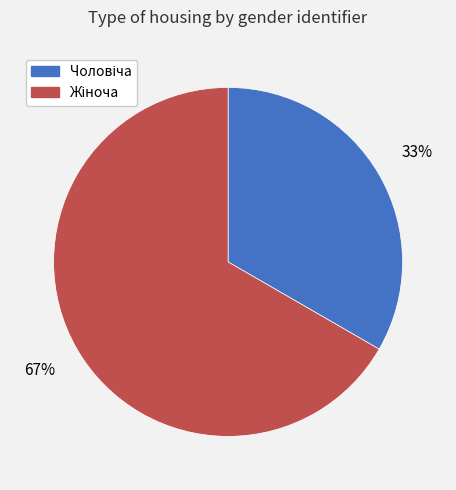

How many slices are in this pie chart?

2